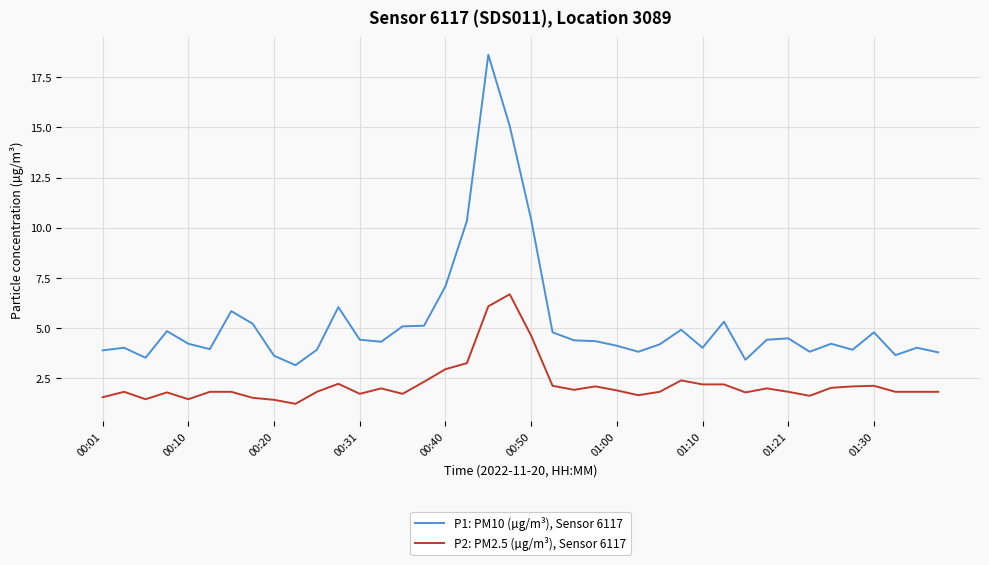

Which series has the largest total across all categories?

P1: PM10 (µg/m³), Sensor 6117